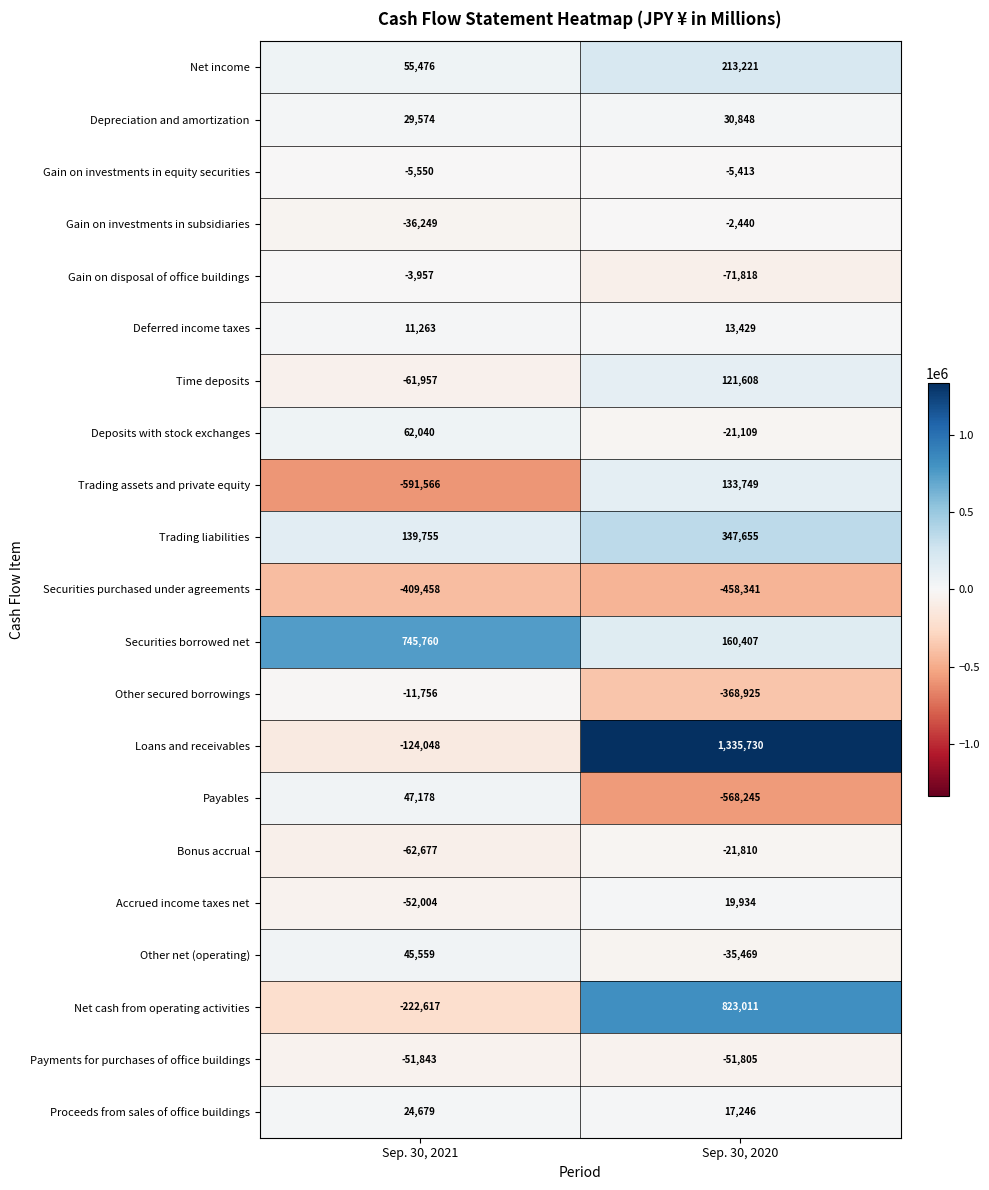

What is the difference between the Payments for purchases of office buildings values at Sep. 30, 2021 and Sep. 30, 2020?

38